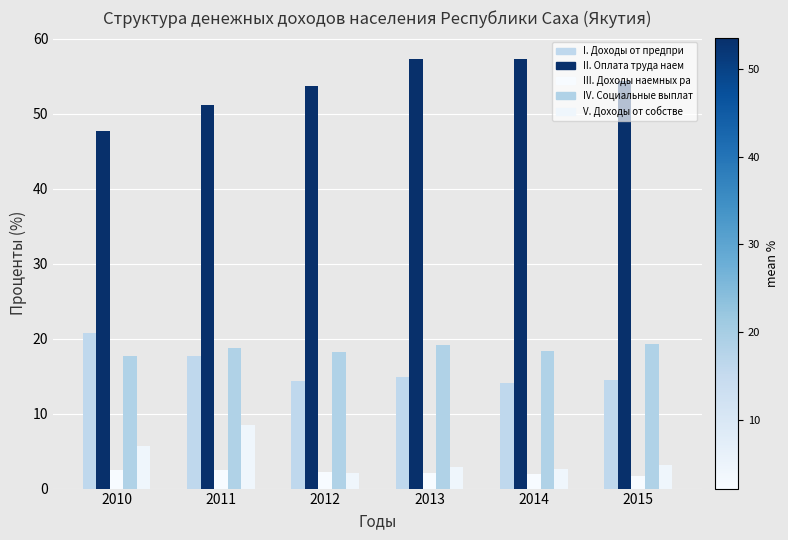

Are the bars horizontal?

No